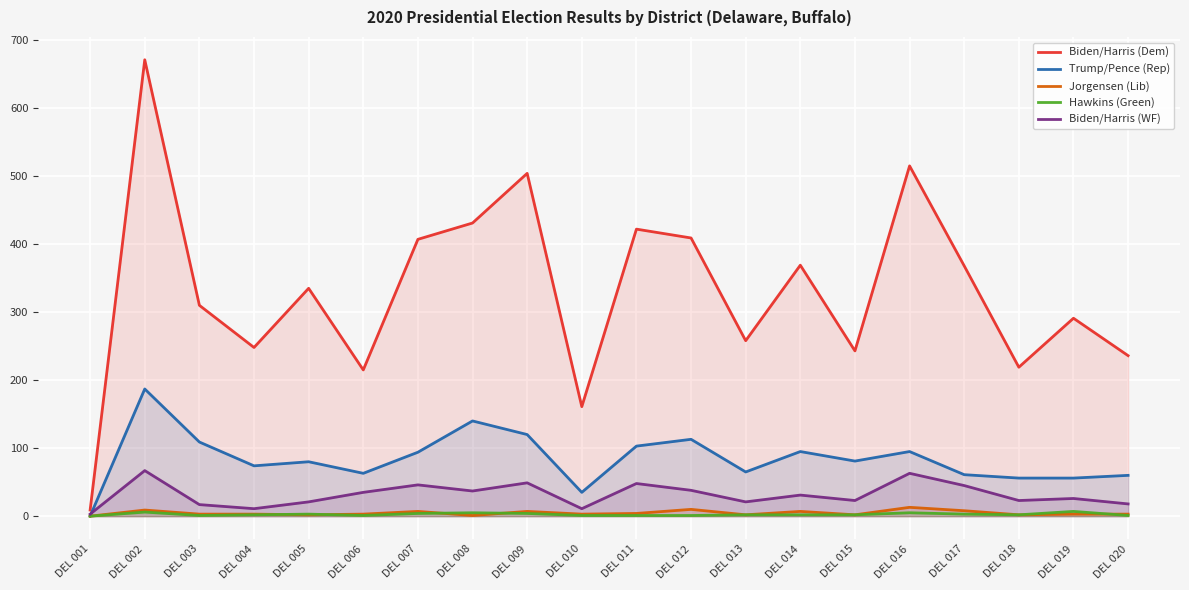

True or false: Hawkins (Green) and Biden/Harris (WF) cross at least once.

False